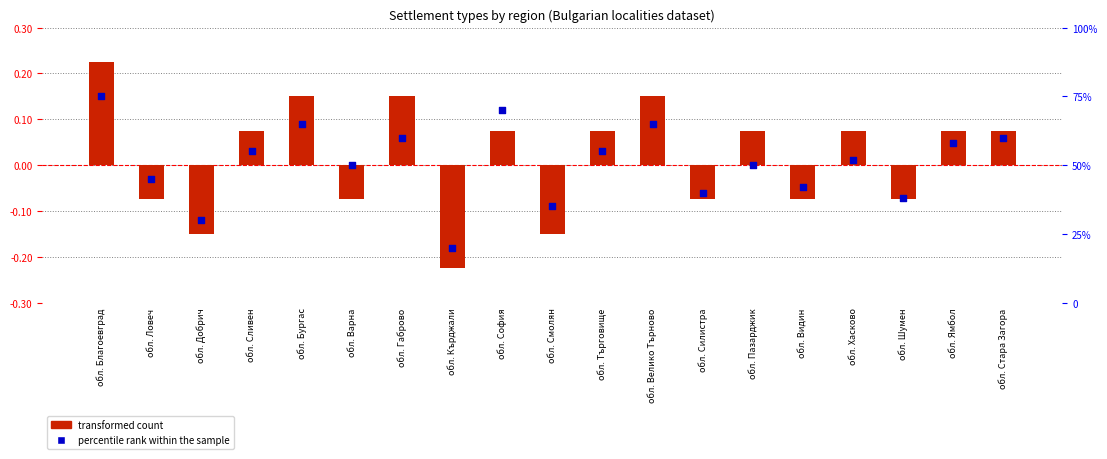

Which series reaches the maximum Y coordinate?

percentile rank within the sample